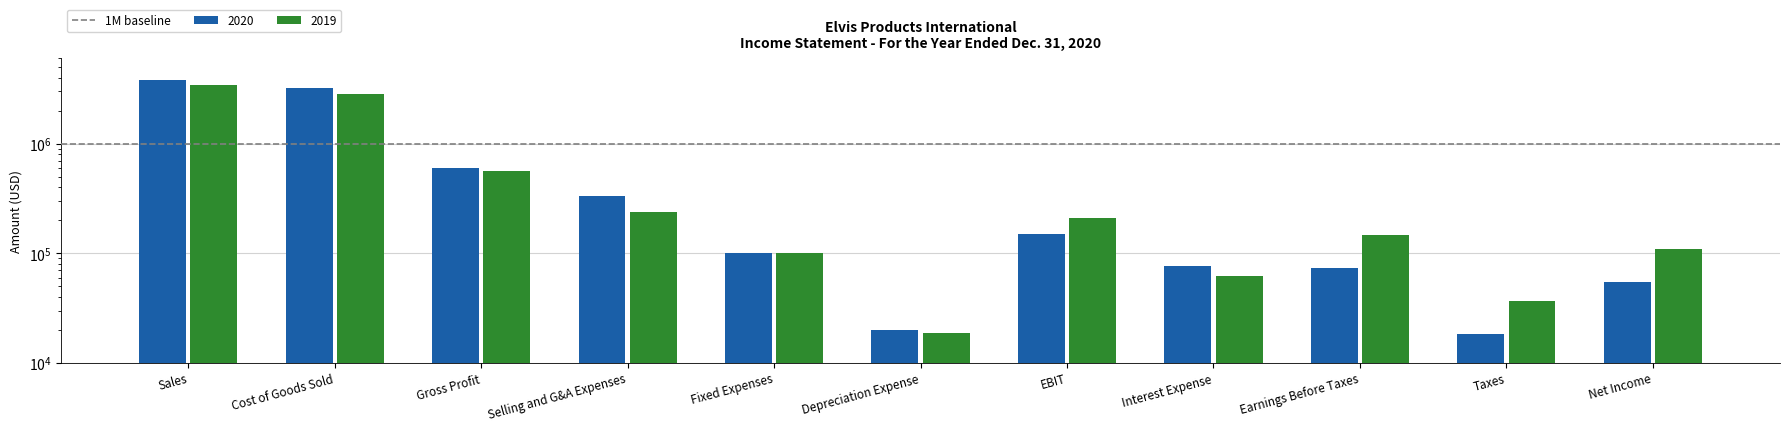

Rank the series at Sales from lowest to highest value.

2019, 2020